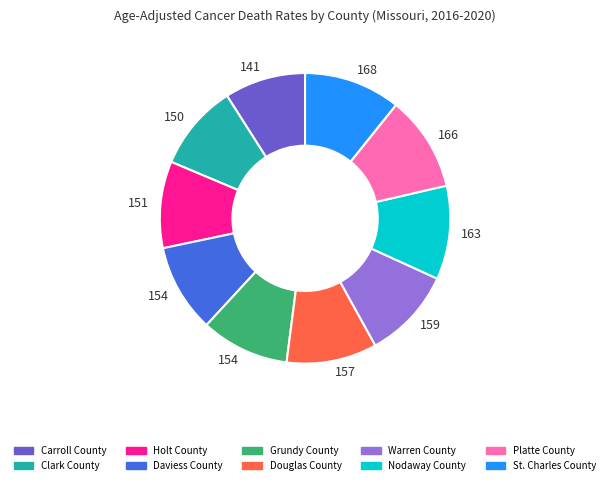

Does any single category account for the majority?

No